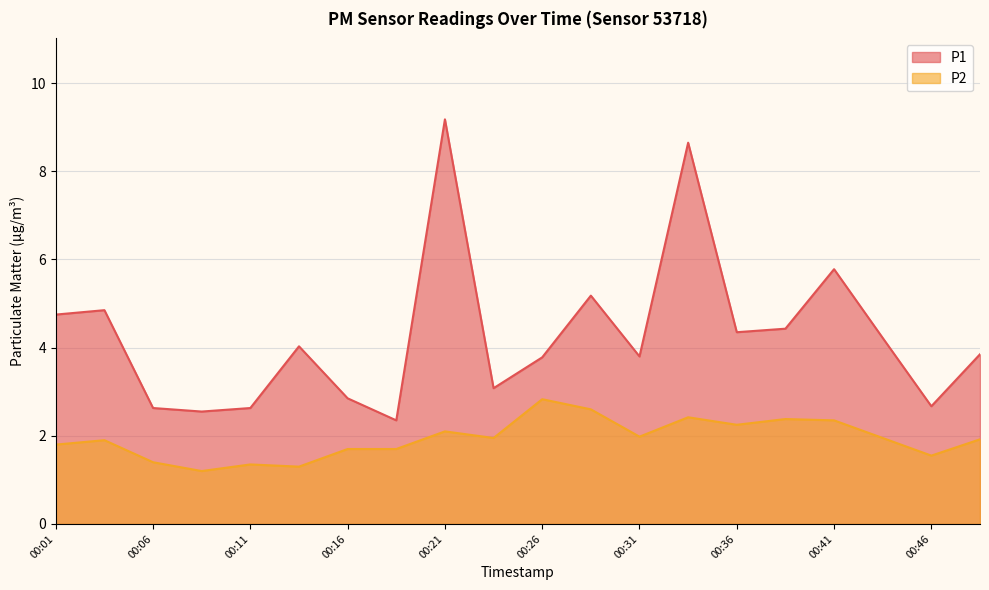

What is the value of the P1 point at the 11th from the left?

3.8